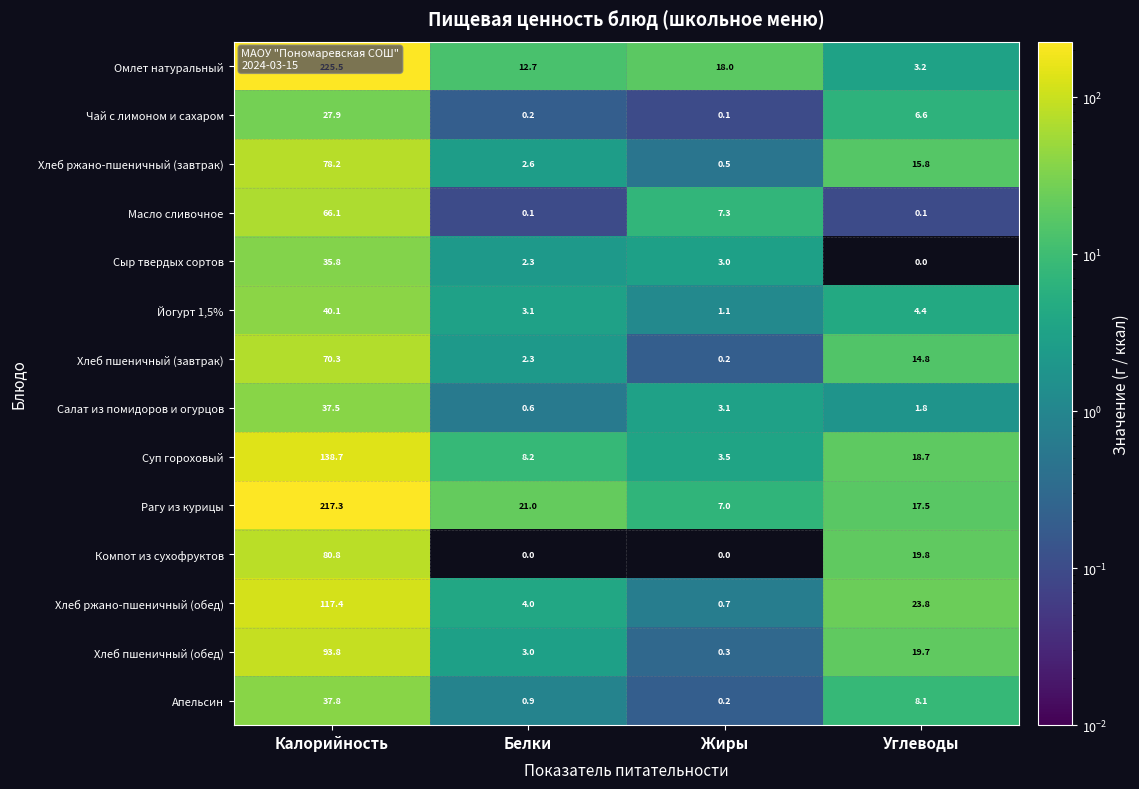

The Компот из сухофруктов series shows 19.8 at Углеводы. True or false?

True